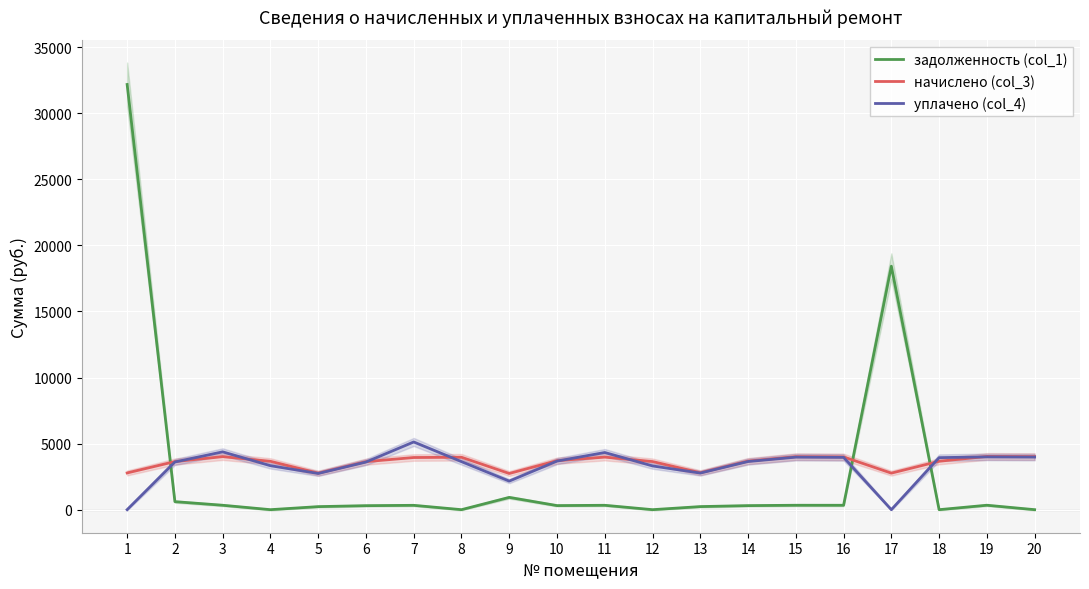

Reading right to left, extract all data points from this chart.

задолженность (col_1): 0.0	335.8	0.0	18423.3	332.7	334.2	306.3	232.8	0.0	331.4	309.0	929.1	0.0	328.9	302.9	230.2	0.0	334.4	606.6	32173.6
начислено (col_3): 4015.7	4029.0	3663.5	2765.4	3992.5	4010.3	3676.0	2793.8	3640.2	3976.6	3708.0	2737.8	3965.9	3946.3	3634.2	2762.8	3659.8	4012.9	3639.5	2779.7
уплачено (col_4): 3980.4	3993.7	3936.6	0.0	3957.5	3975.1	3643.7	2769.3	3309.3	4325.4	3675.5	2161.4	3635.4	5123.3	3602.3	2738.5	3327.1	4375.4	3607.6	0.0